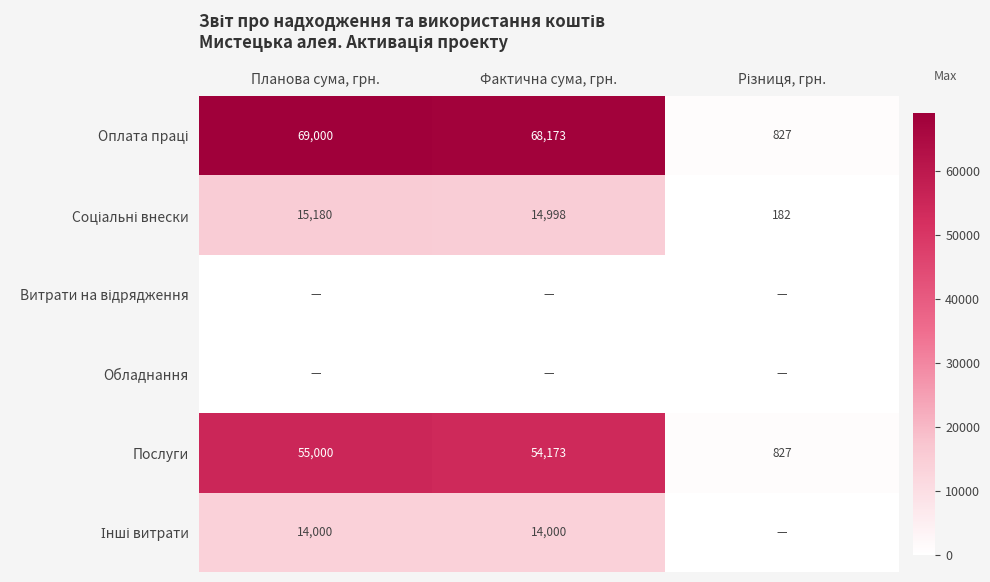

At which category does the chart reach its minimum across all series?

Планова сума, грн.